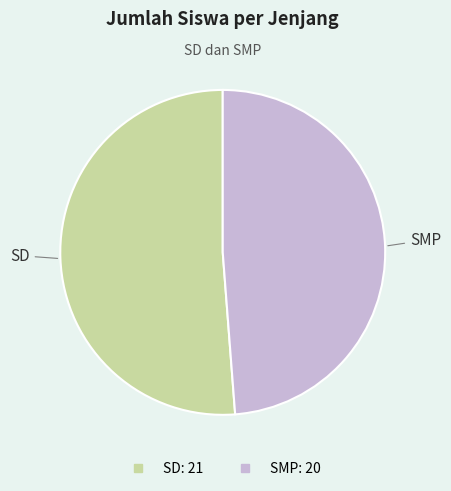

True or false: SD accounts for 51% of the total.

True